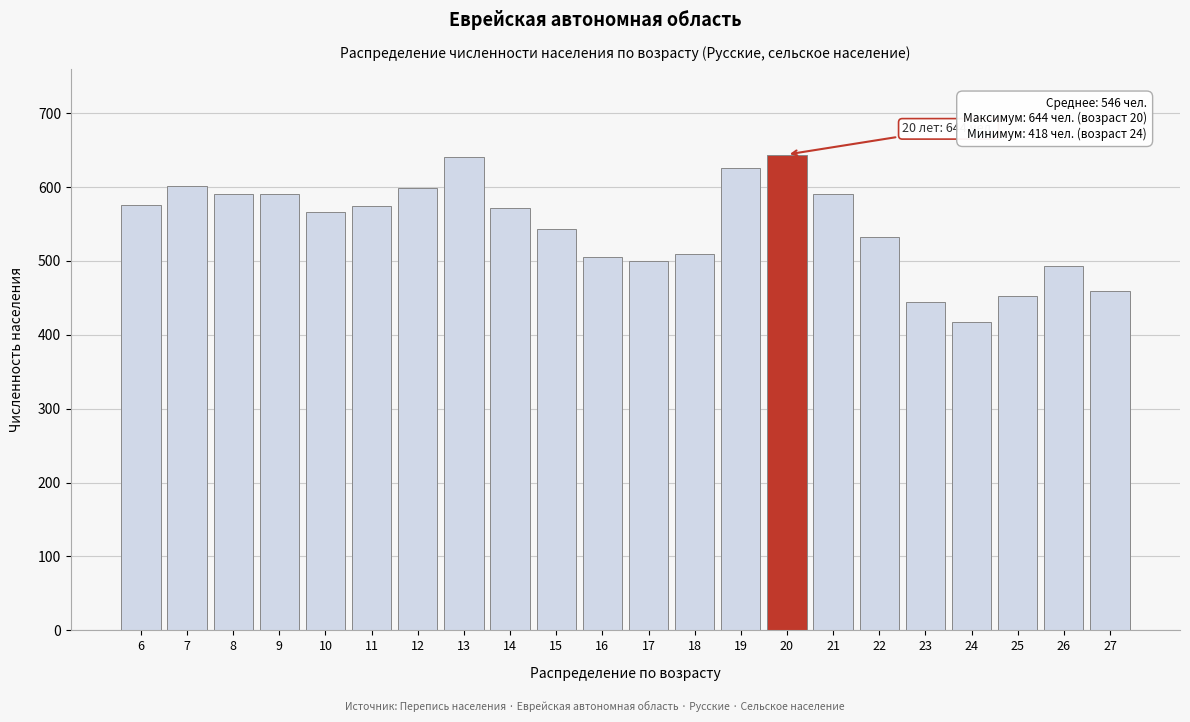

What is the change in value from 8 to 15?

-47